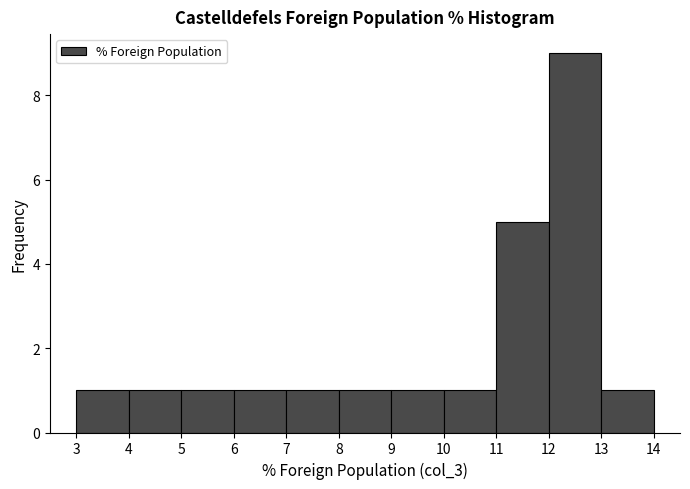

Reading left to right, transcribe this chart: for each bar, give the range it covers on the x-axis and its height. The values are not printed on the chart, so give them approximately, as read against the axis.

3 to 4: 1
4 to 5: 1
5 to 6: 1
6 to 7: 1
7 to 8: 1
8 to 9: 1
9 to 10: 1
10 to 11: 1
11 to 12: 5
12 to 13: 9
13 to 14: 1